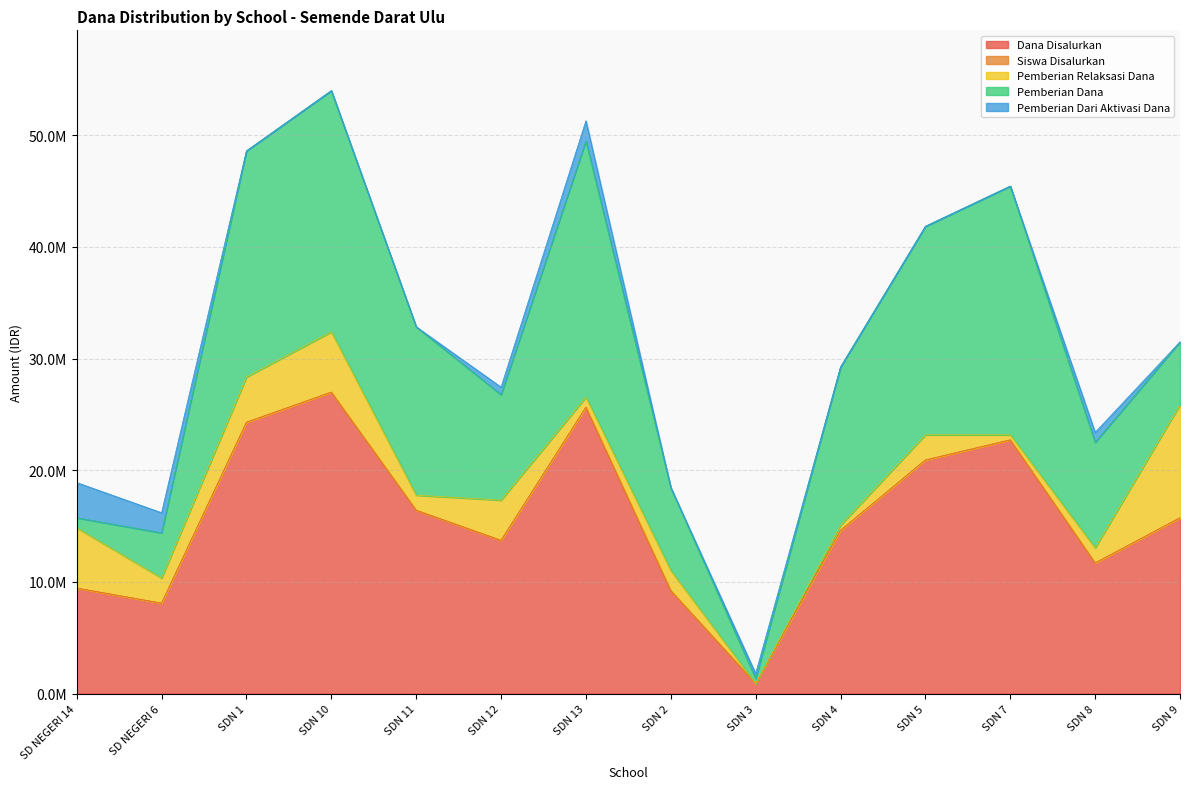

How many distinct data groups are displayed?

5